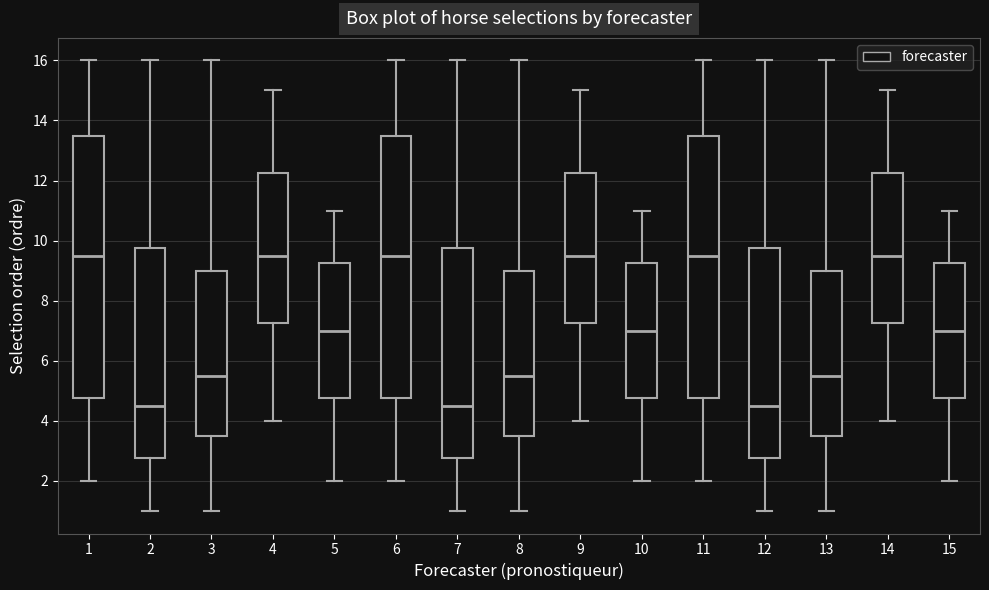

Where is the lower edge of the box at x = 10 on the y-axis? The values are not printed on the chart, so give them approximately, as read against the axis.

4.8